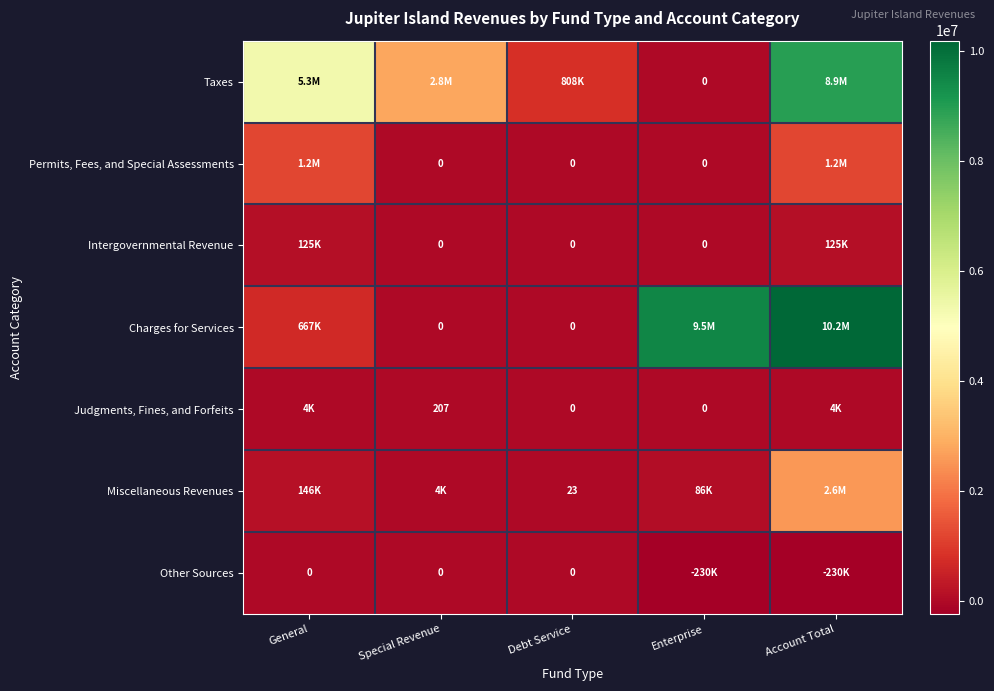

Rank the series by their maximum value, from highest to lowest.

Charges for Services, Taxes, Miscellaneous Revenues, Permits, Fees, and Special Assessments, Intergovernmental Revenue, Judgments, Fines, and Forfeits, Other Sources